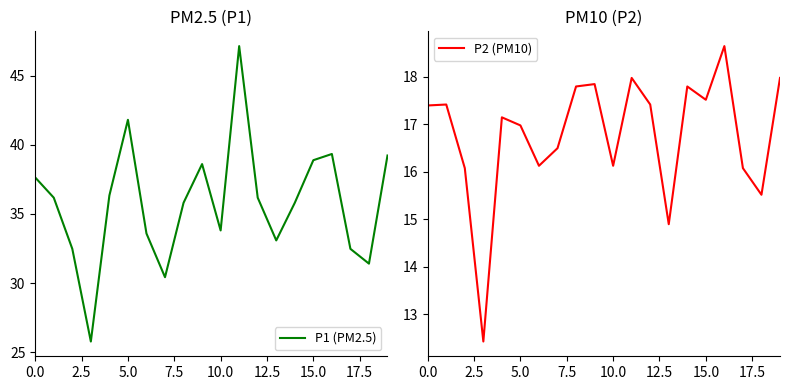

True or false: P1 (PM2.5) and P2 (PM10) cross at least once.

False